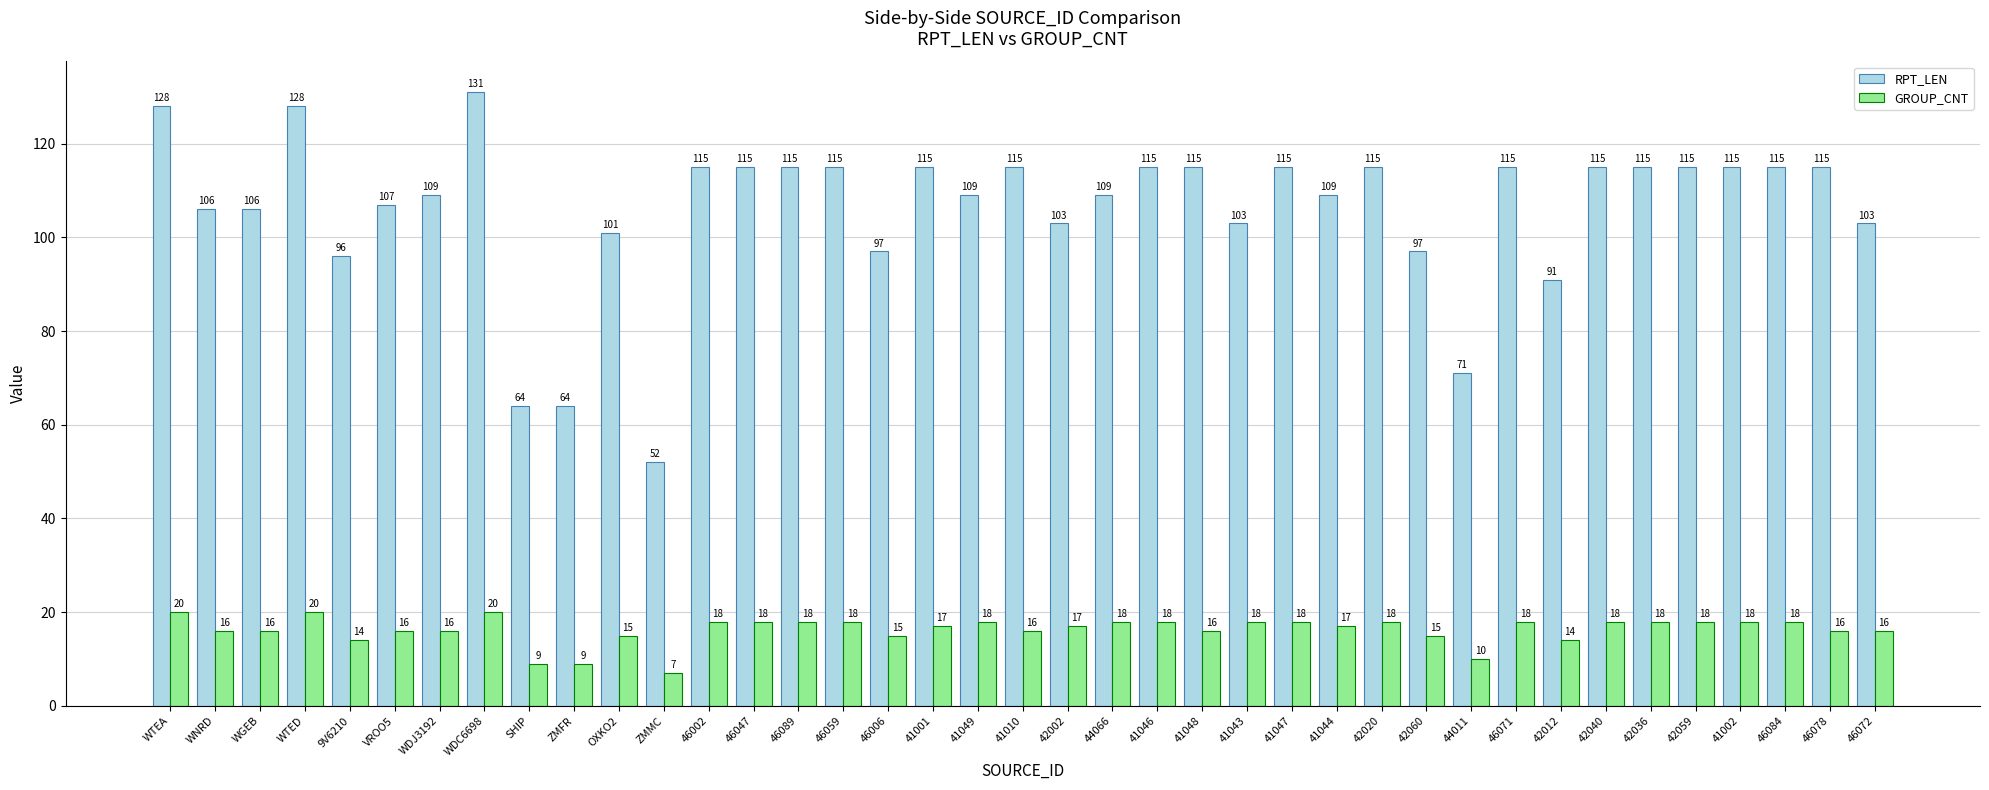

Reading left to right, what are all the values shown in this chart?

RPT_LEN: 128	106	106	128	96	107	109	131	64	64	101	52	115	115	115	115	97	115	109	115	103	109	115	115	103	115	109	115	97	71	115	91	115	115	115	115	115	115	103
GROUP_CNT: 20	16	16	20	14	16	16	20	9	9	15	7	18	18	18	18	15	17	18	16	17	18	18	16	18	18	17	18	15	10	18	14	18	18	18	18	18	16	16